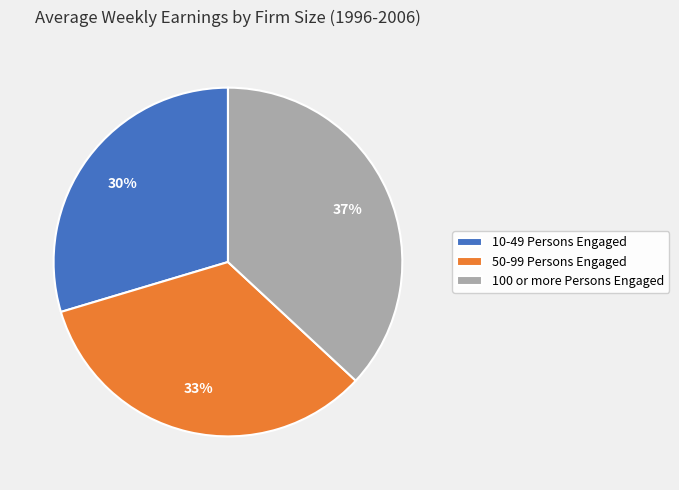

How many segments does this pie chart have?

3